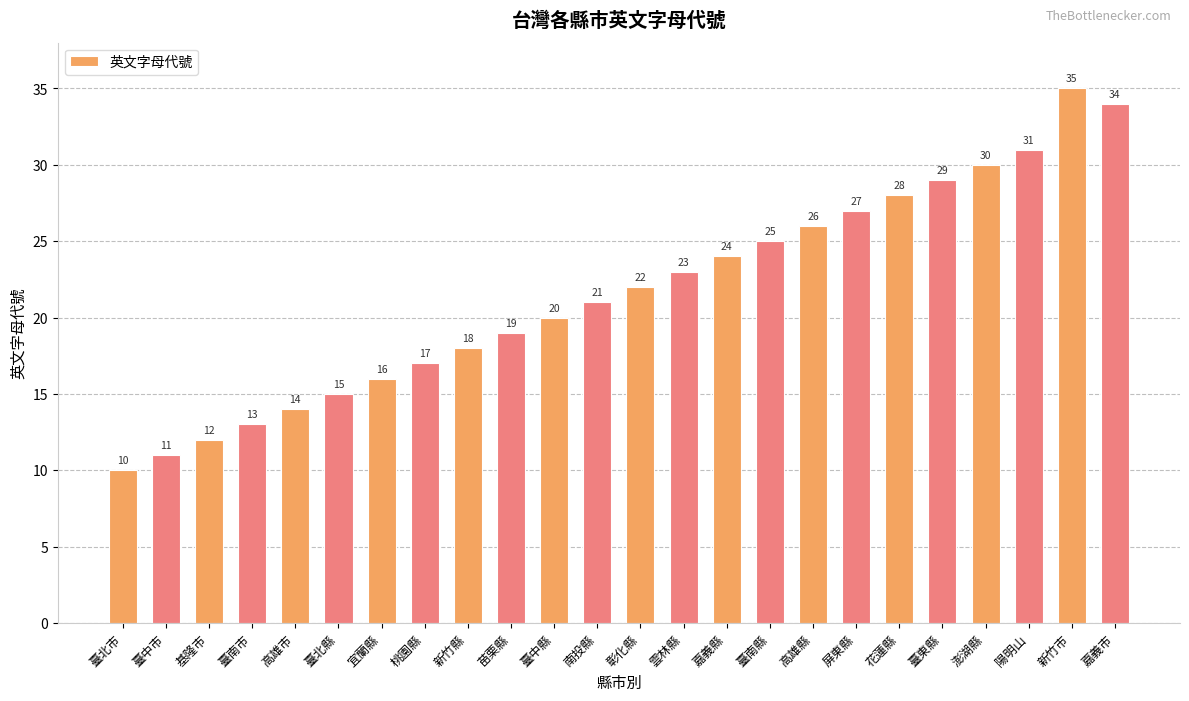

What is the difference between the values at 屏東縣 and 高雄縣?

1